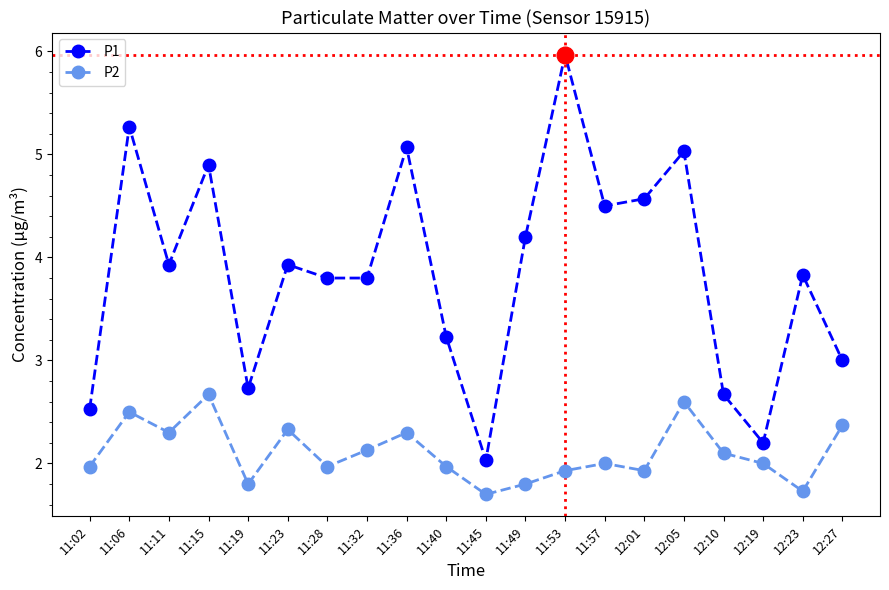

At how many categories does at least one series exceed 4?

8